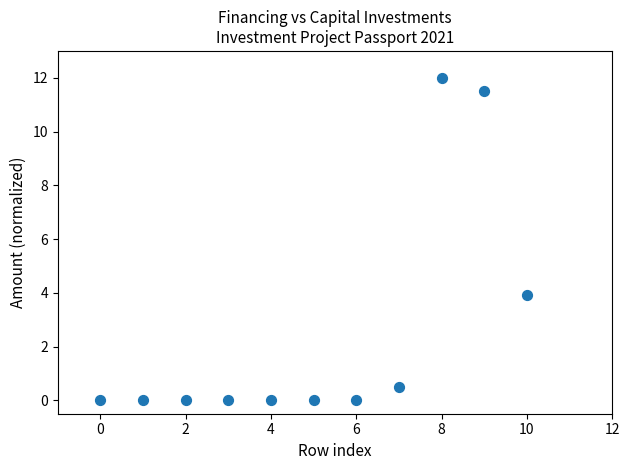

What is the average Y value?

2.5